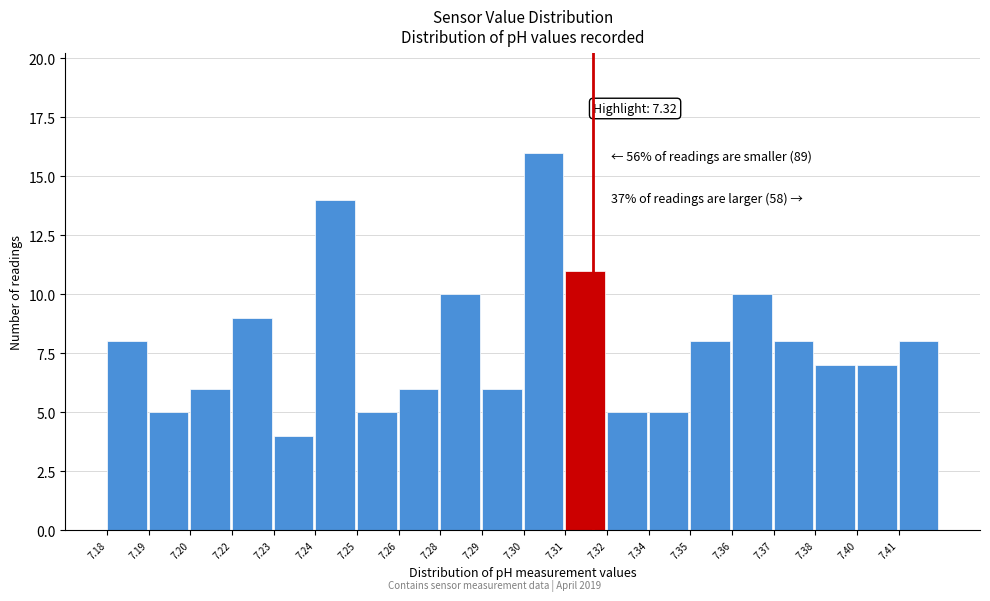

Reading left to right, extract all data points from this chart.

7.18=8	7.19=5	7.20=6	7.22=9	7.23=4	7.24=14	7.25=5	7.26=6	7.28=10	7.29=6	7.30=16	7.31=11	7.32=5	7.34=5	7.35=8	7.36=10	7.37=8	7.38=7	7.40=7	7.41=8